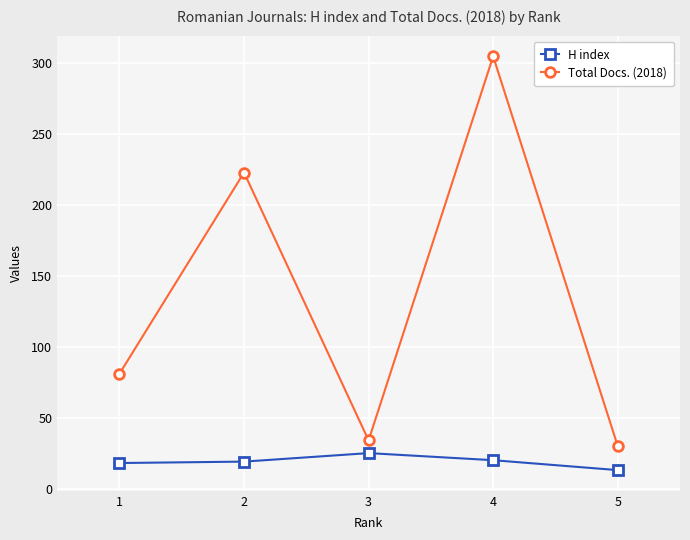

What is the value of the H index point at the 2nd from the left?

19